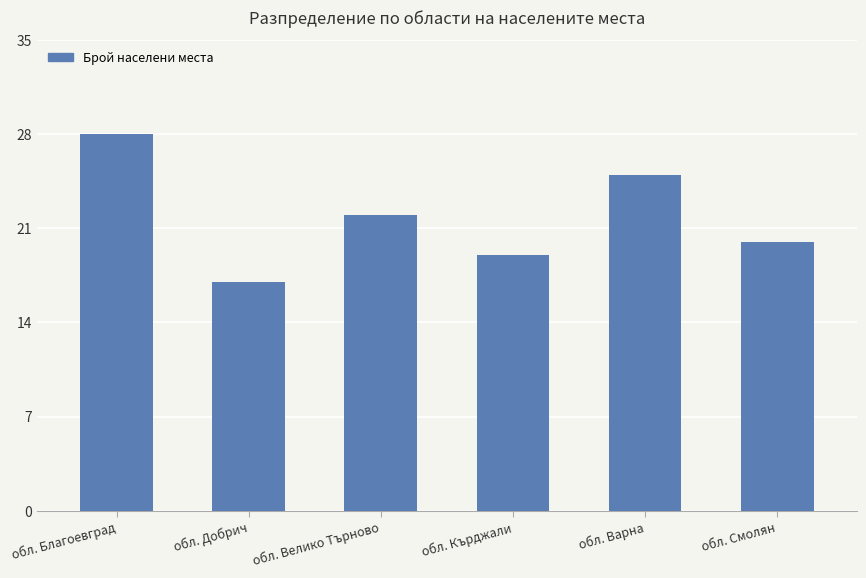

Which category has the highest value across all series?

обл. Благоевград